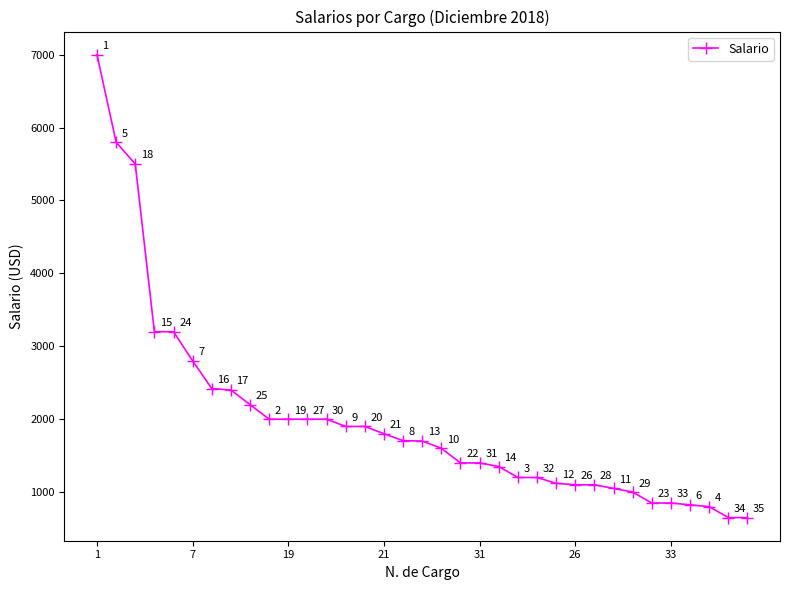

What is the value of the 15th point from the left?

1900